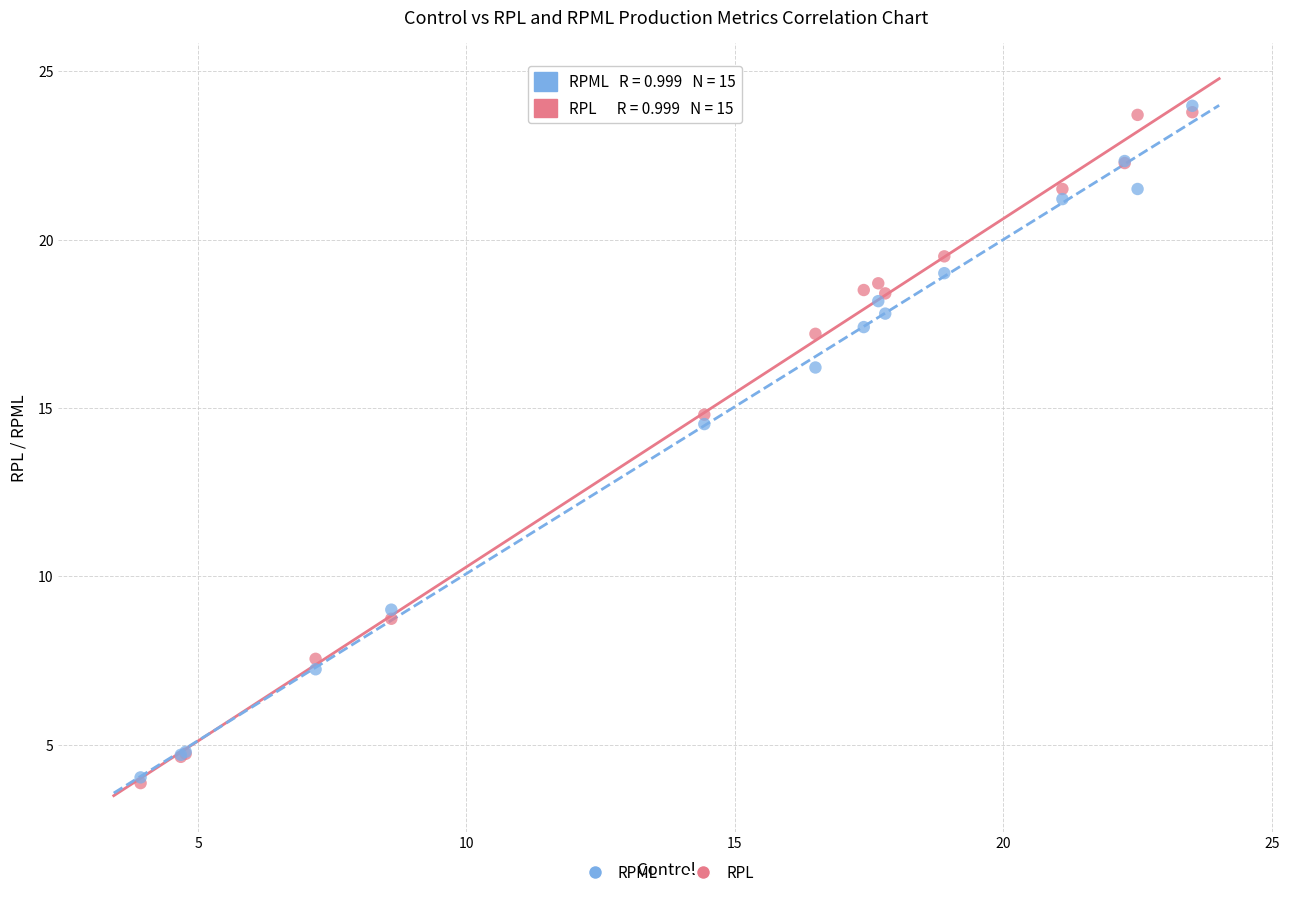

Across all series, what Y value is closest to 13?

14.5